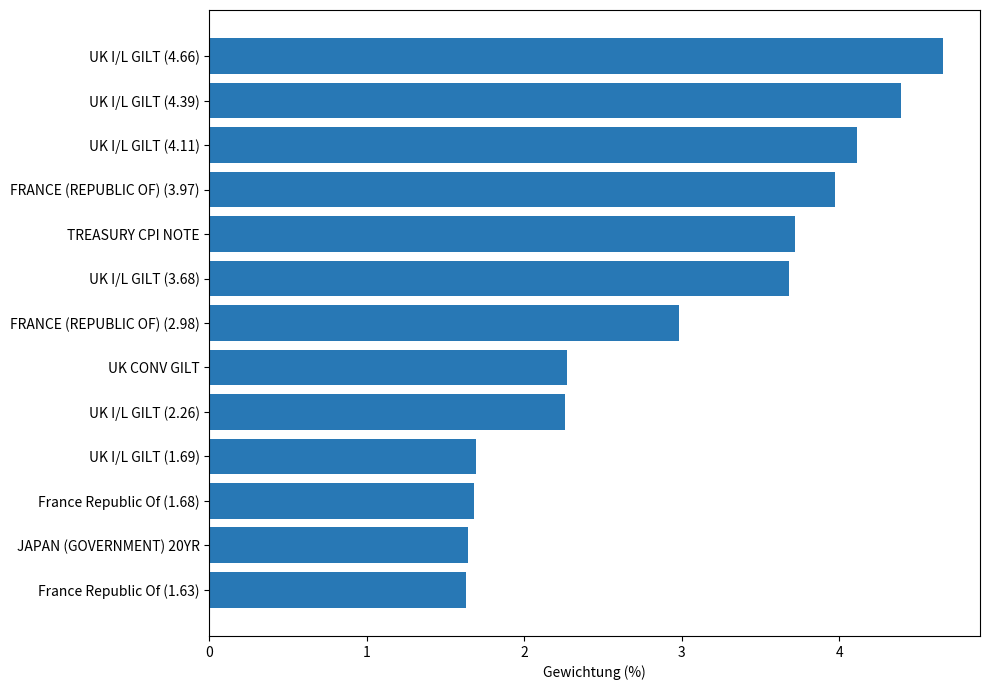

The value at UK I/L GILT (4.39) is 7.7. True or false?

False